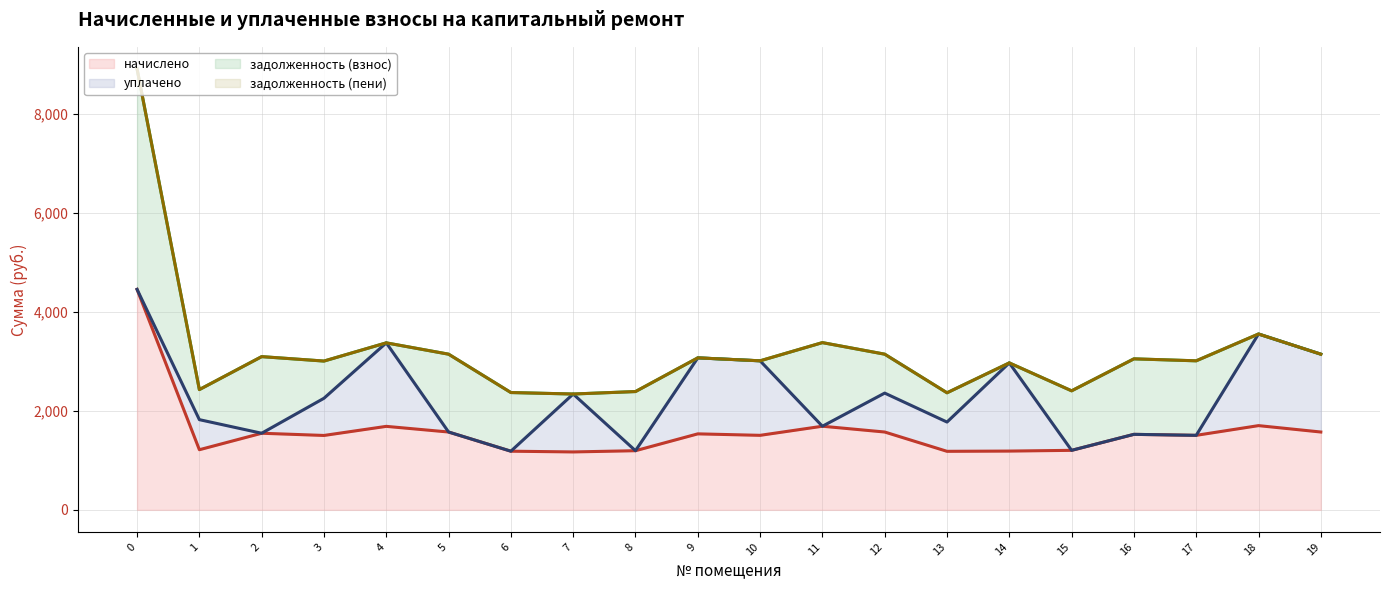

How many interior local valleys does the задолженность (взнос) series have?

4